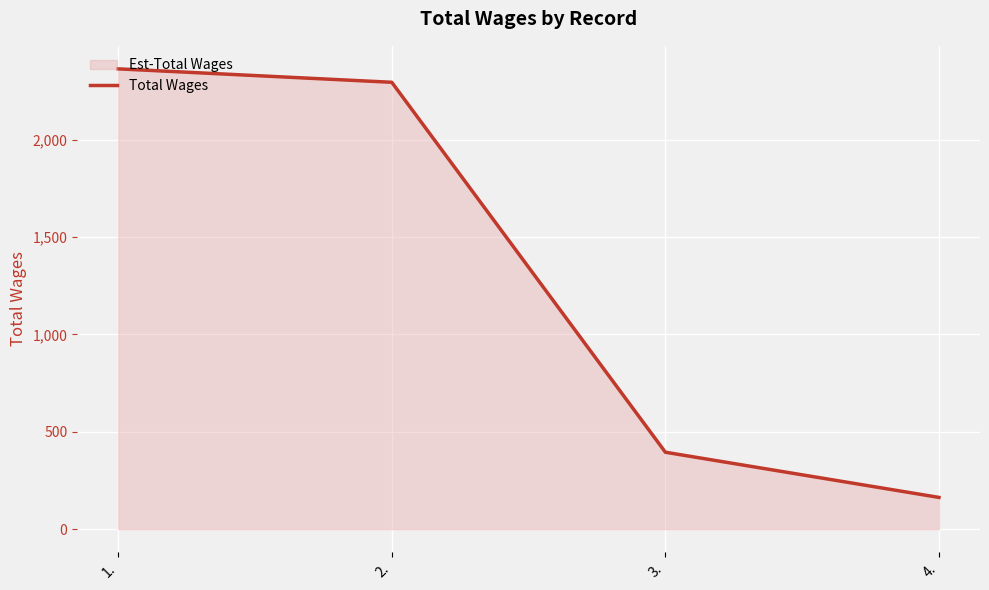

List the labels in order of value, largest first.

1., 2., 3., 4.